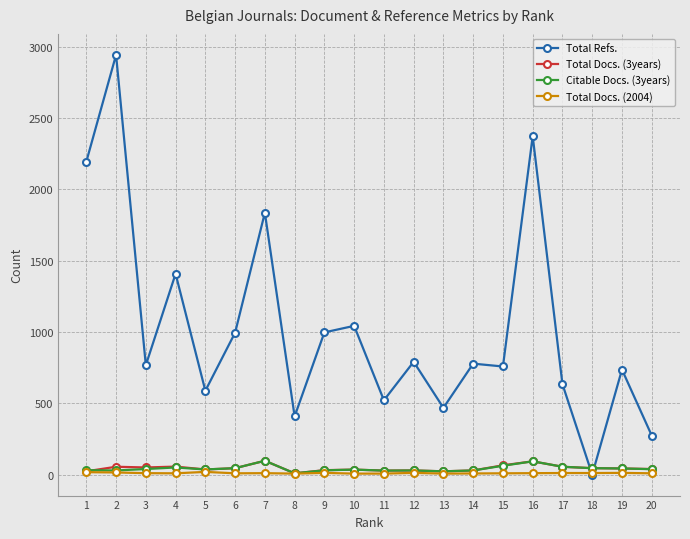

True or false: Total Refs. has more than 0 interior local peaks.

True